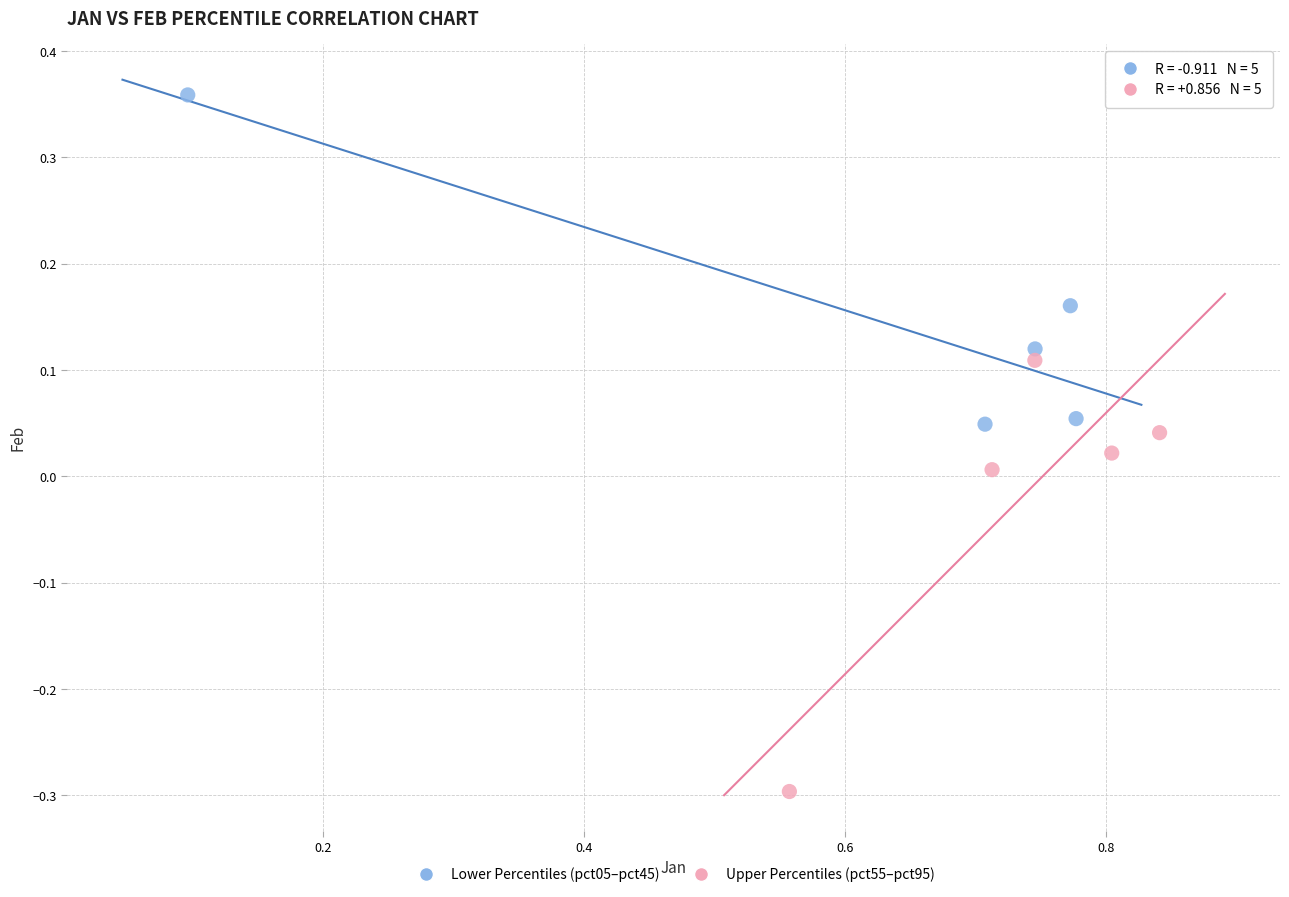

Which series contains the lowest Y value?

Upper Percentiles (pct55–pct95)